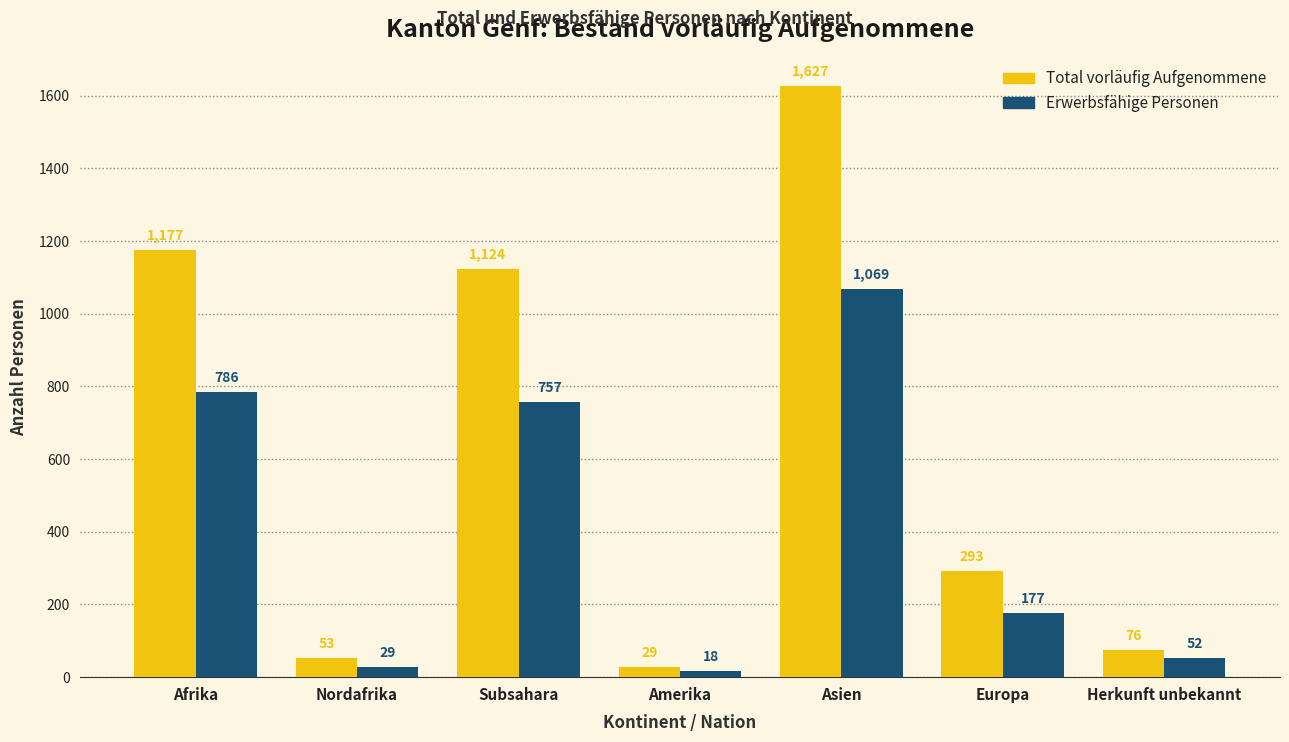

How many data points in Total vorläufig Aufgenommene are less than 293?

3